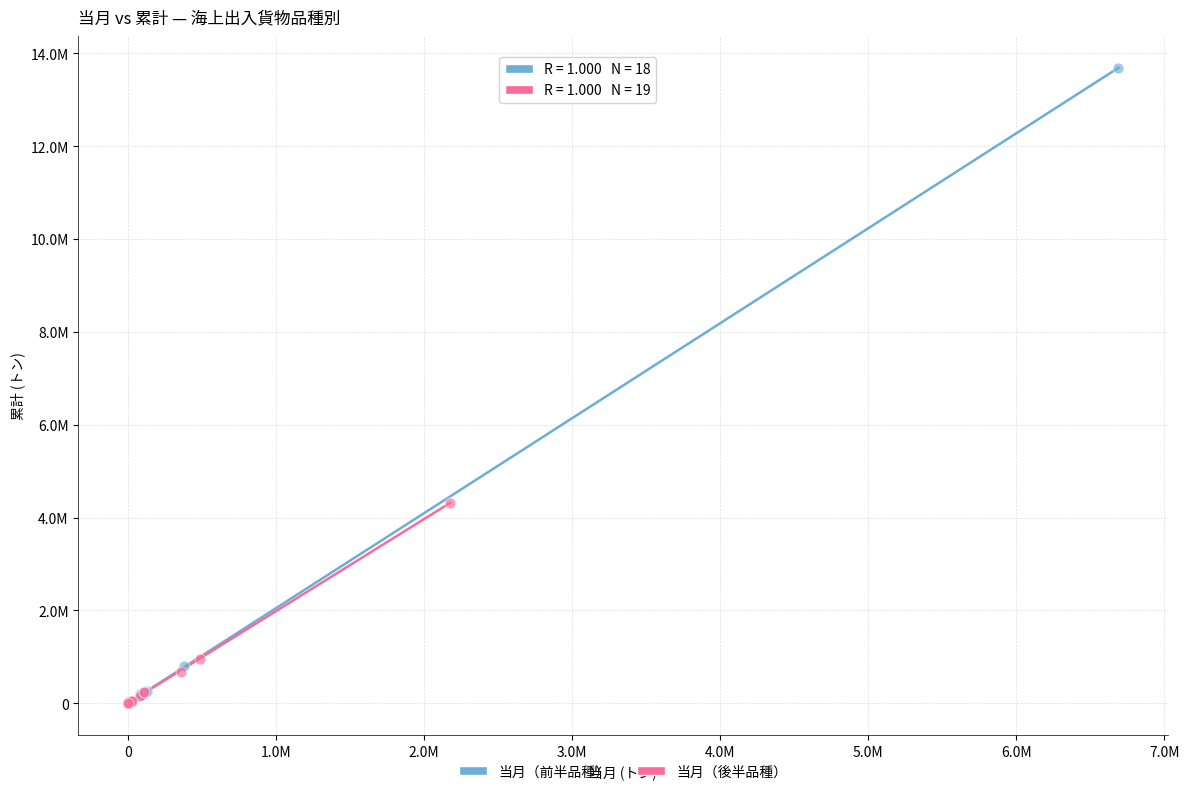

Which series has the largest Y range (max minus min)?

当月（前半品種）